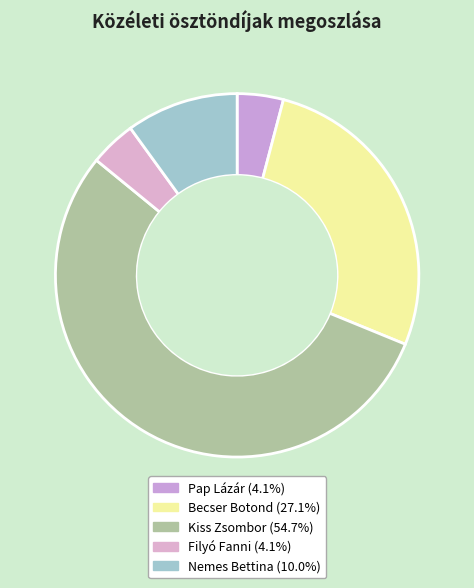

Between Pap Lázár and Filyó Fanni, which is larger?

Pap Lázár